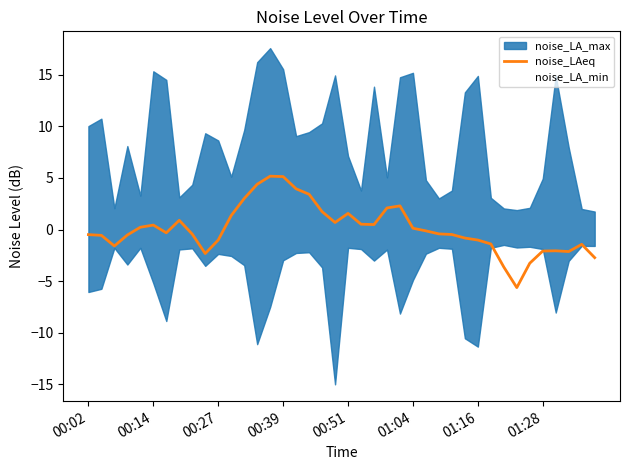

What is the difference between the maximum and minimum values?

10.8